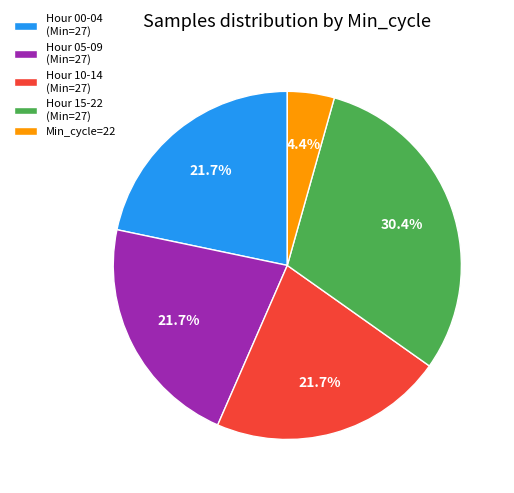

Does Hour 05-09 (Min=27) represent more than half of the total?

No